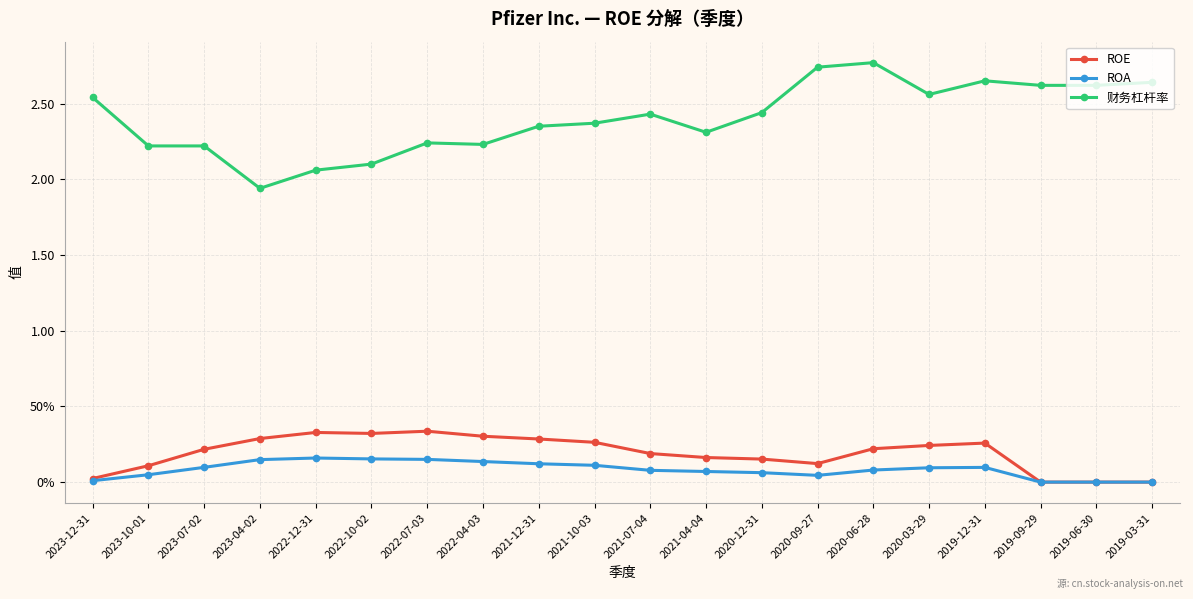

Is this an area chart (filled region under the line)?

No